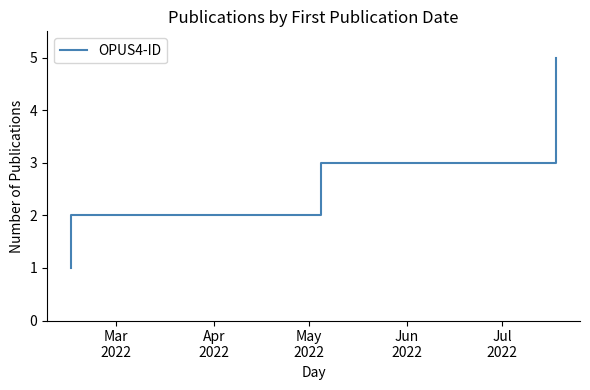

At which label is the value closest to 3?

May
2022